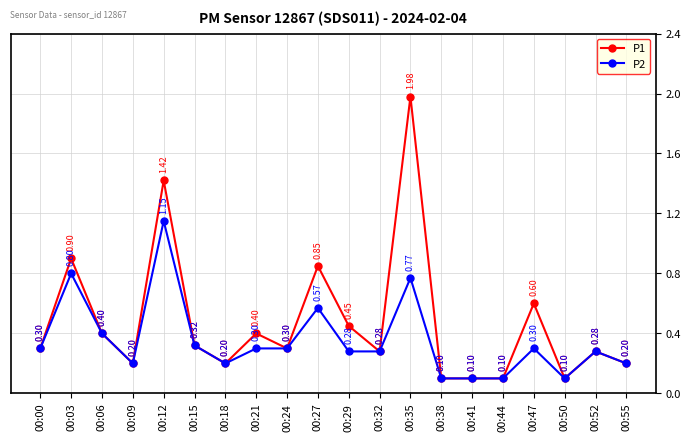

True or false: P1 has a value of 0.7 at 00:29.

False